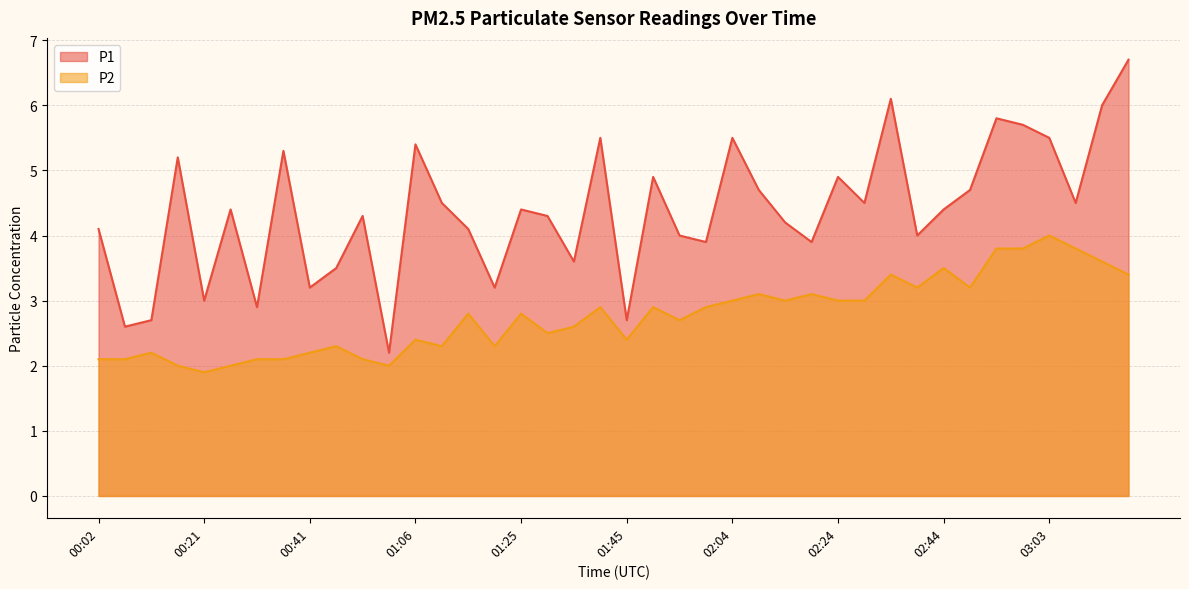

Between 00:17 and 01:35, which series saw the biggest shift?

P1